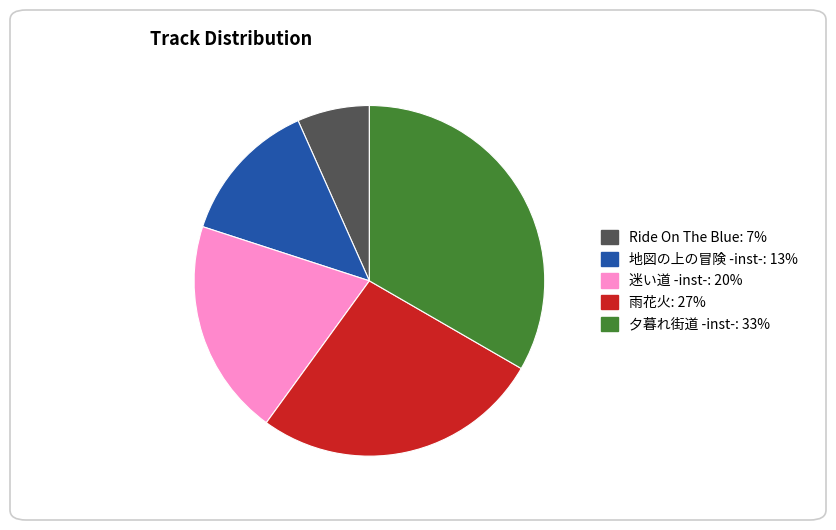

How many slices are in this pie chart?

5